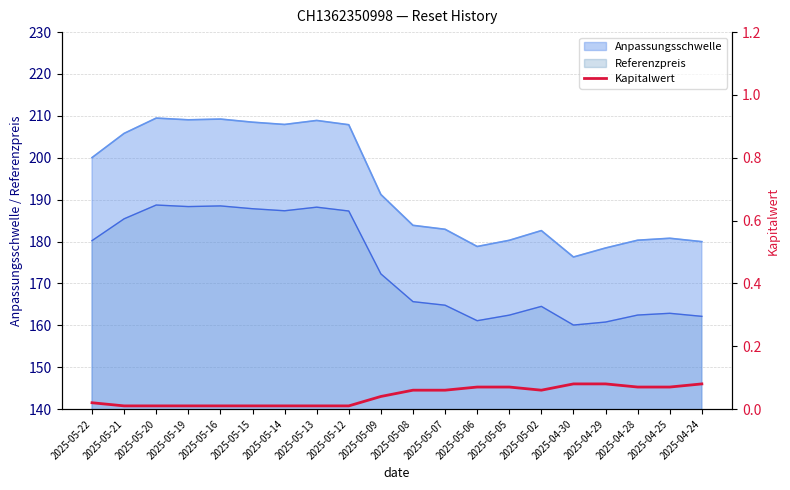

True or false: Anpassungsschwelle and Referenzpreis intersect in this chart.

False